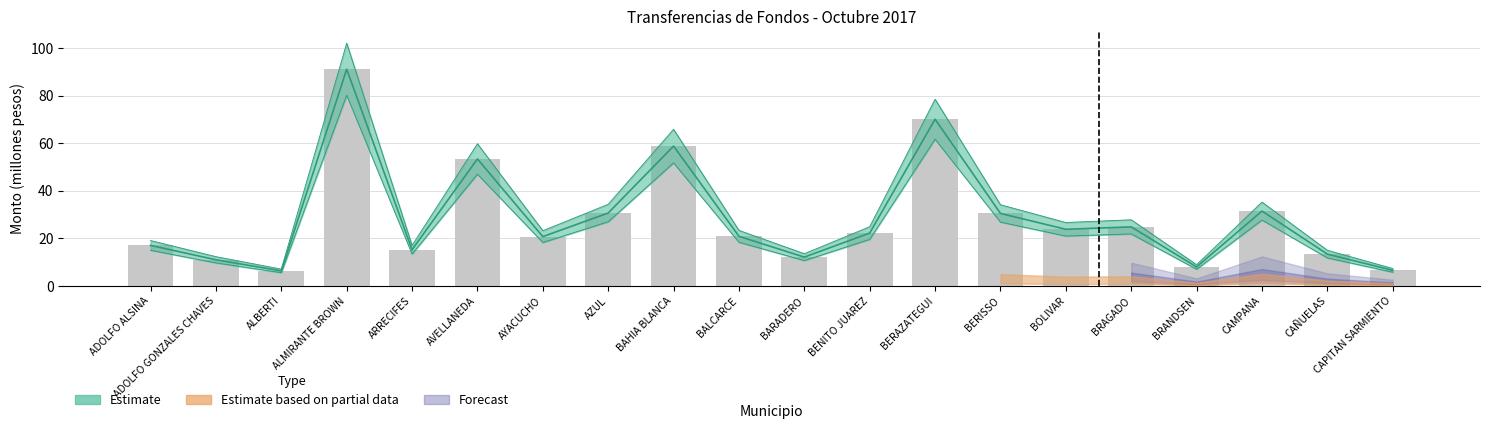

The value of Juegos de Azar at AZUL is 19.4. True or false?

False